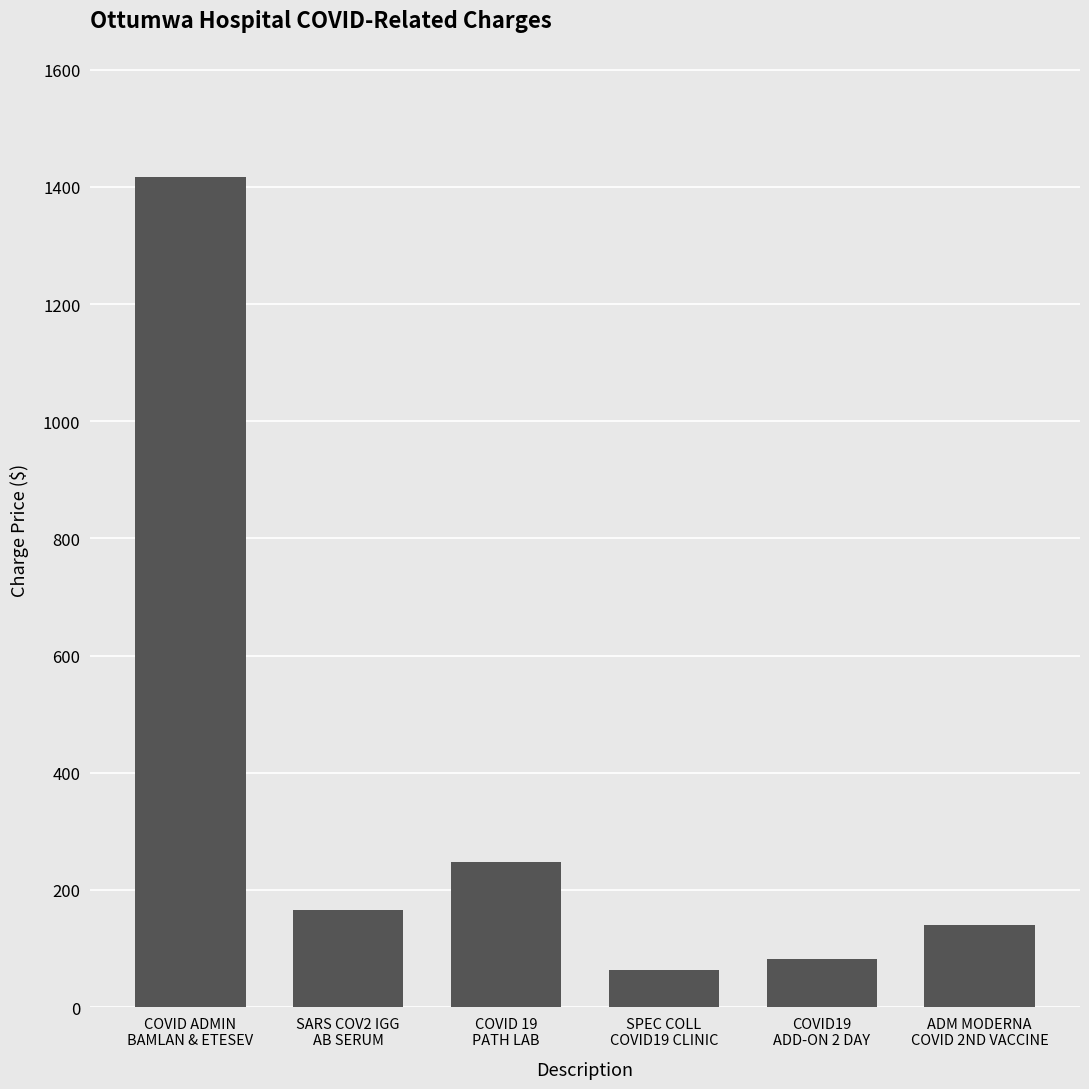

What is the change in value from COVID 19
PATH LAB to ADM MODERNA
COVID 2ND VACCINE?

-108.1